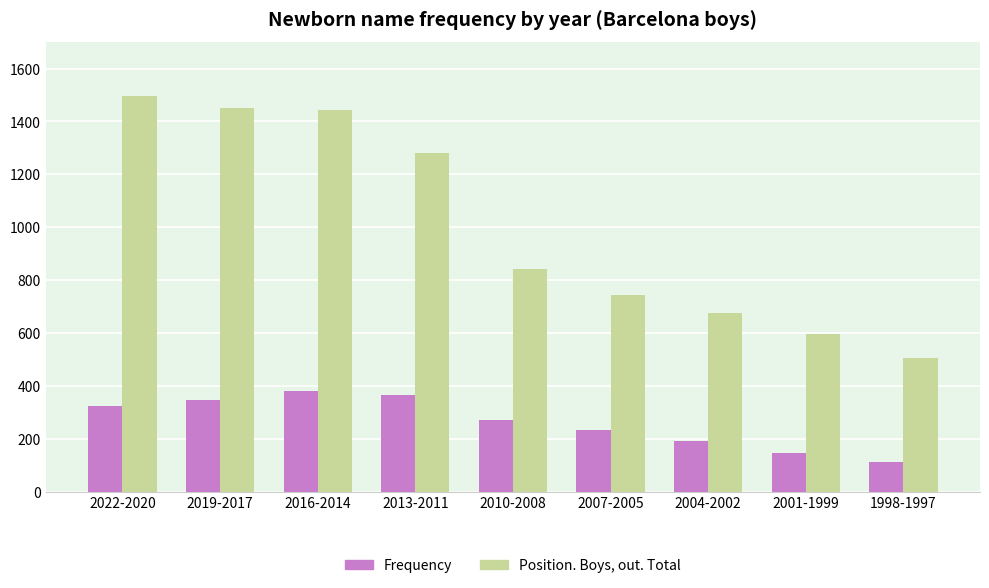

What is the total value across all series at 2004-2002?

870